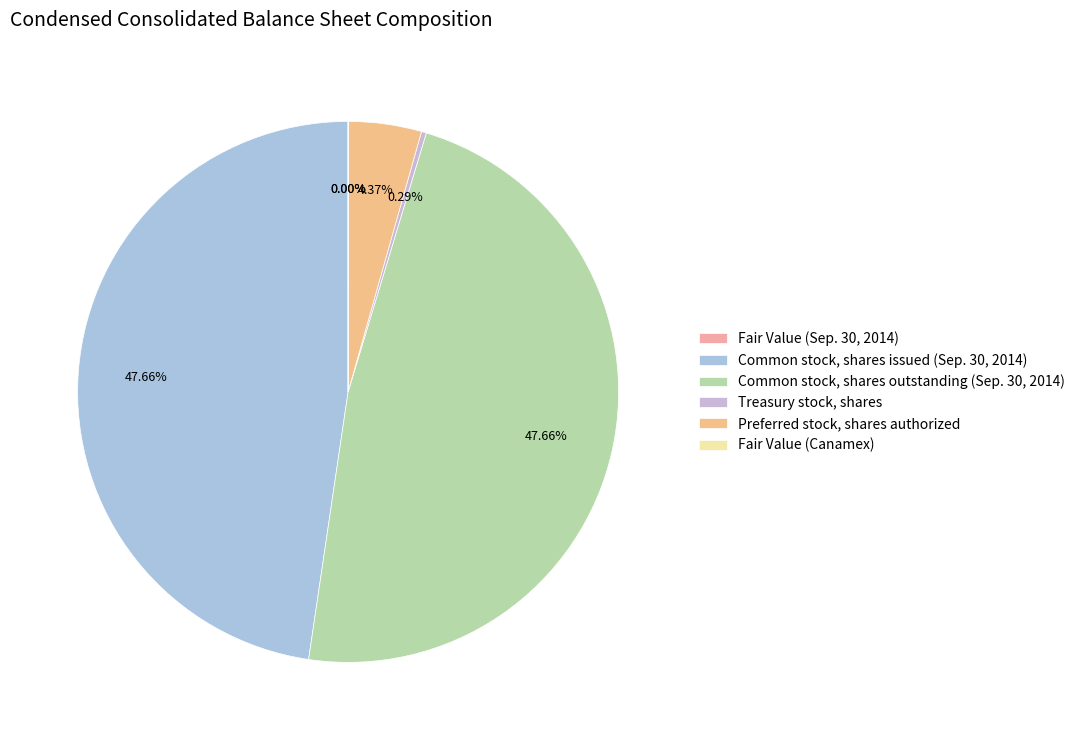

What is the largest slice in the pie chart?

Common stock, shares issued (Sep. 30, 2014)